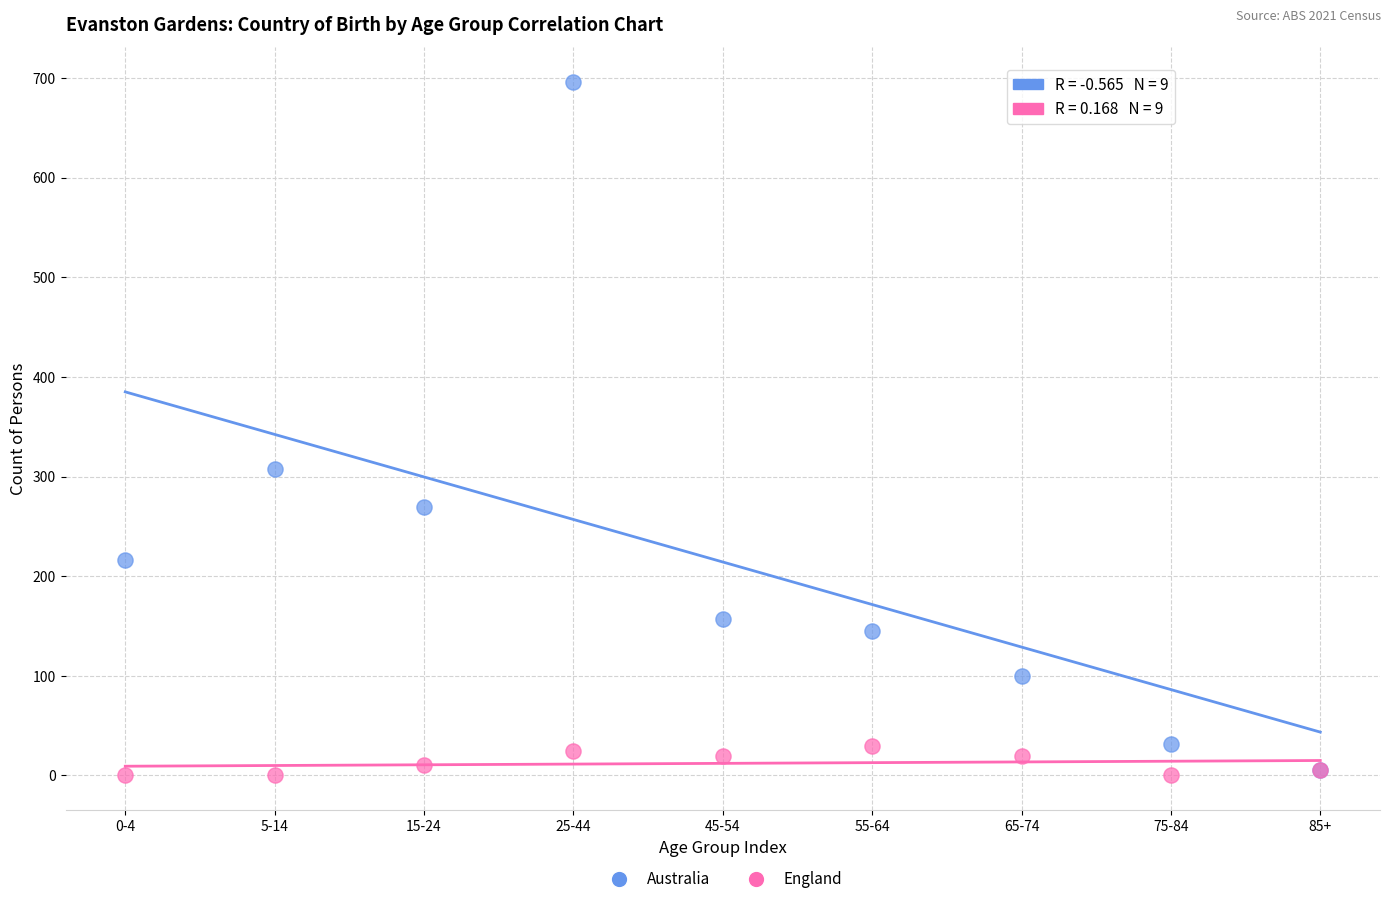

Which series has the largest Y range (max minus min)?

Australia